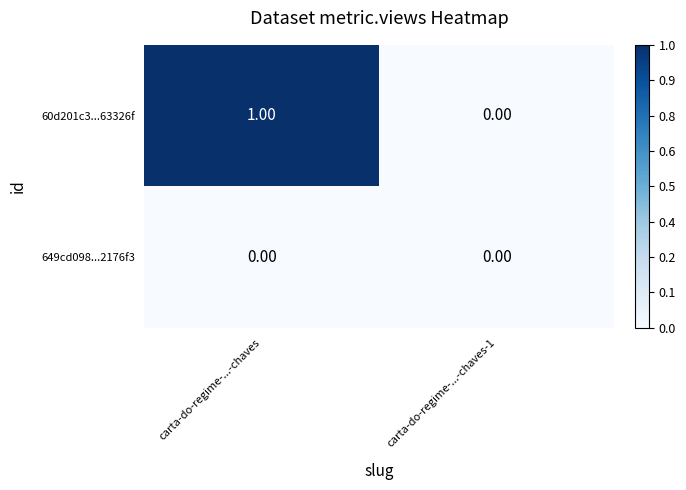

Which series has the largest total across all categories?

60d201c3...63326f